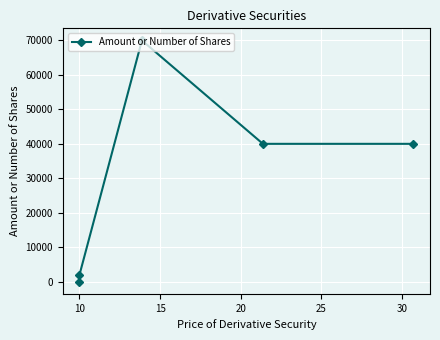

True or false: the data shows 60473 at 25.

False